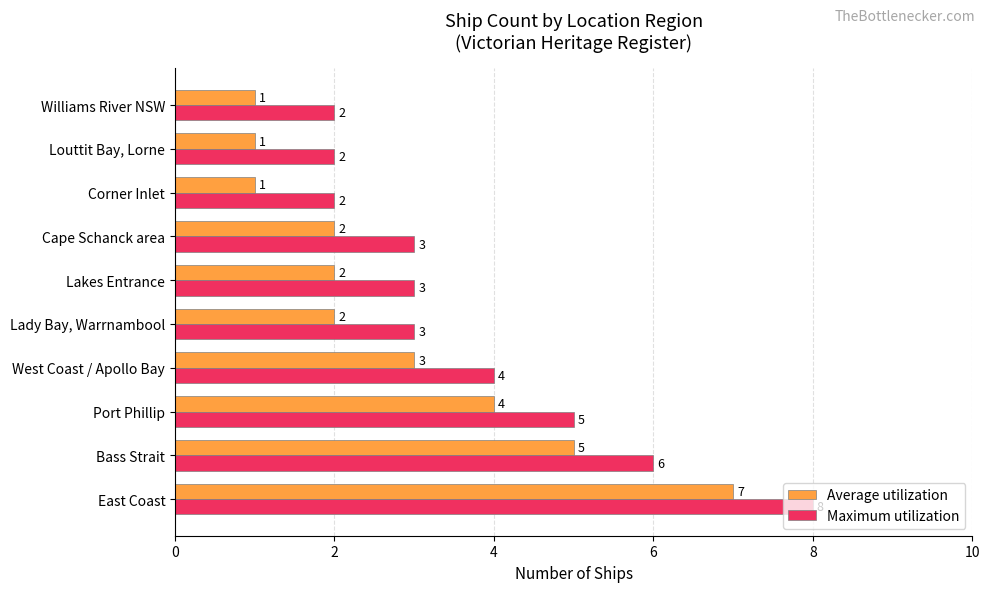

What value does the Maximum utilization series have at East Coast?

8